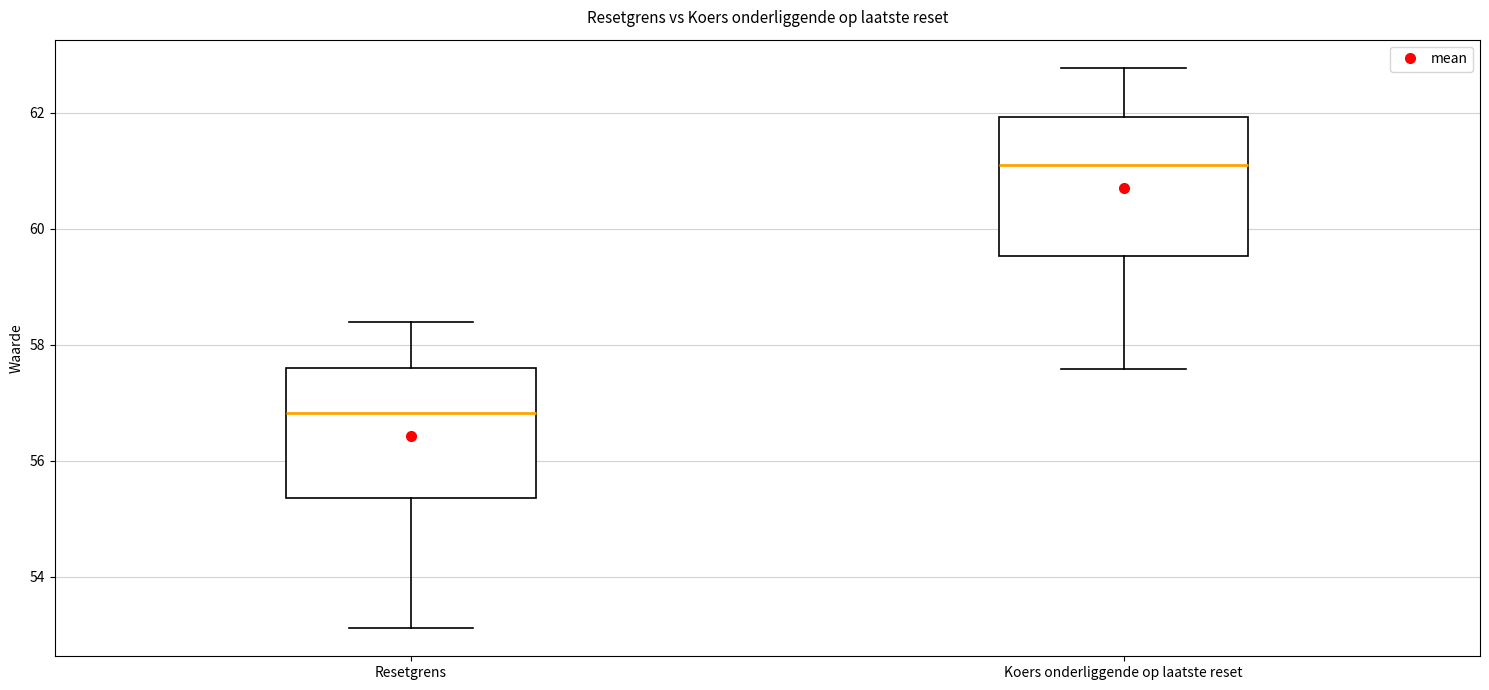

Reading left to right, read every box against the y-axis: the position of its median line, the range the box covers, and the ends of its whiskers. The values are not printed on the chart, so give them approximately, as read against the axis.

Resetgrens: median 56.8, box 55.4 to 57.6, whiskers 53.2 to 58.4
Koers onderliggende op laatste reset: median 61.2, box 59.6 to 62.0, whiskers 57.6 to 62.8